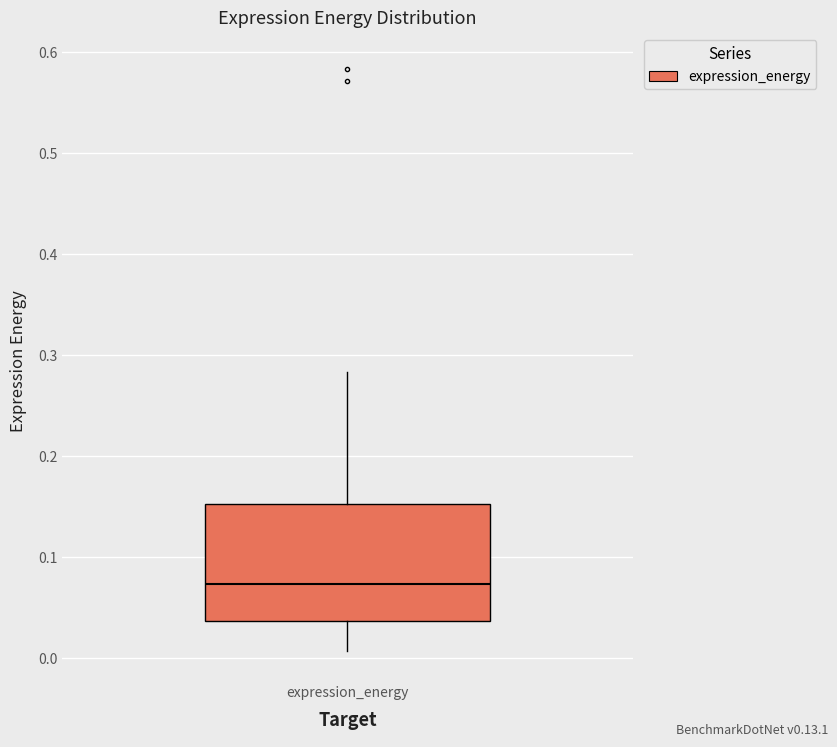

Transcribe this box plot: give where the median line is, the range the box spans, and where the two whiskers end, as read against the y-axis. The values are not printed on the chart, so give them approximately, as read against the axis.

median 0.07, box 0.04 to 0.15, whiskers 0.01 to 0.28